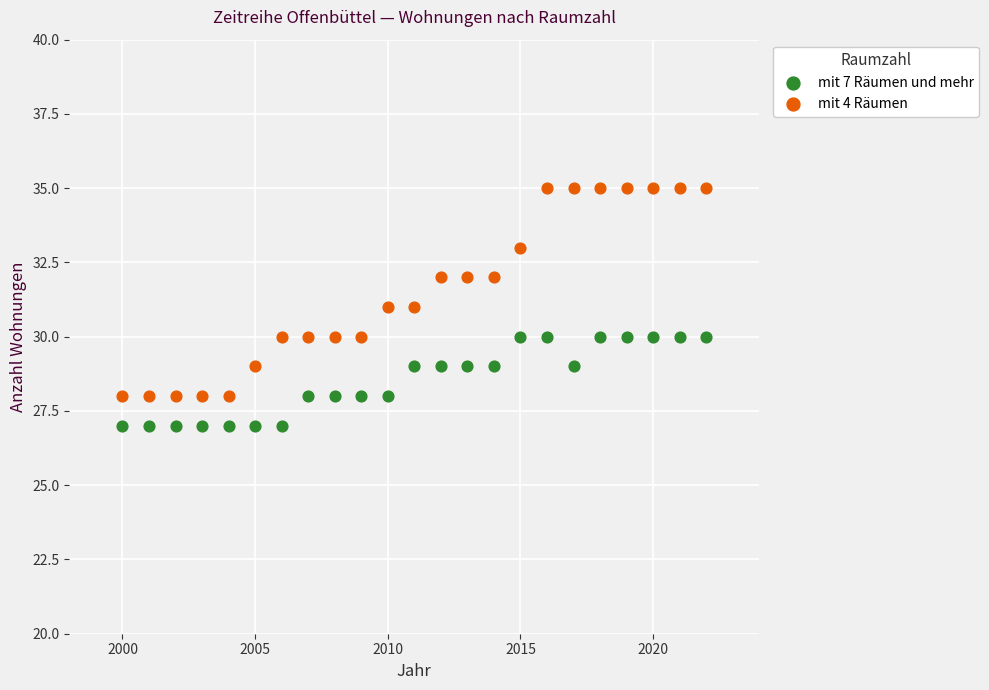

Which series contains the highest Y value?

mit 4 Räumen